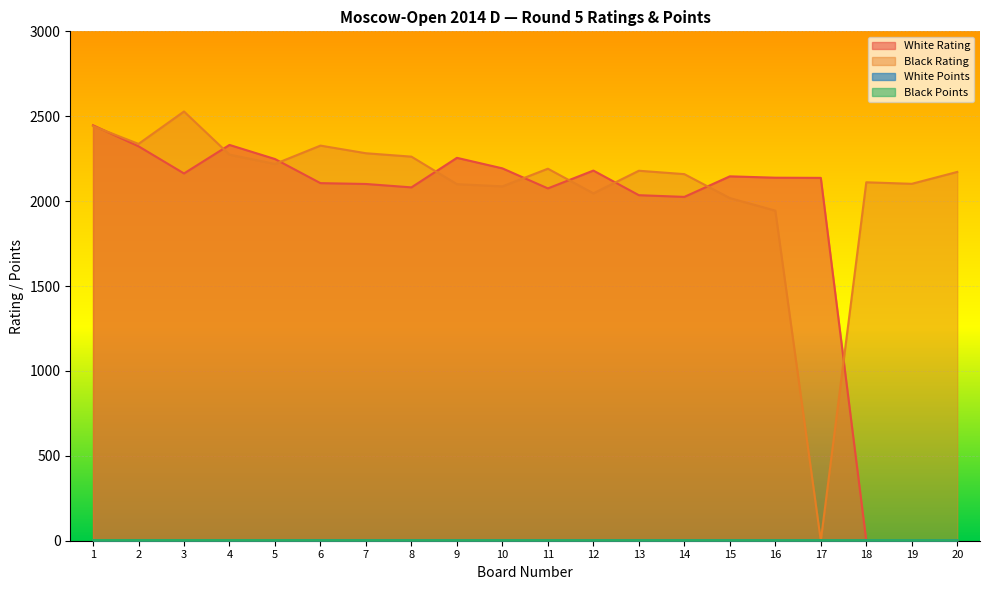

How many lines are shown in the chart?

4